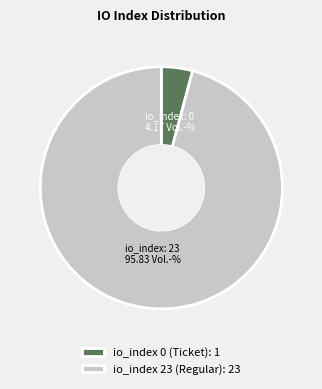

Is it true that io_index 0 (Ticket): 1 is 4% of the pie?

True